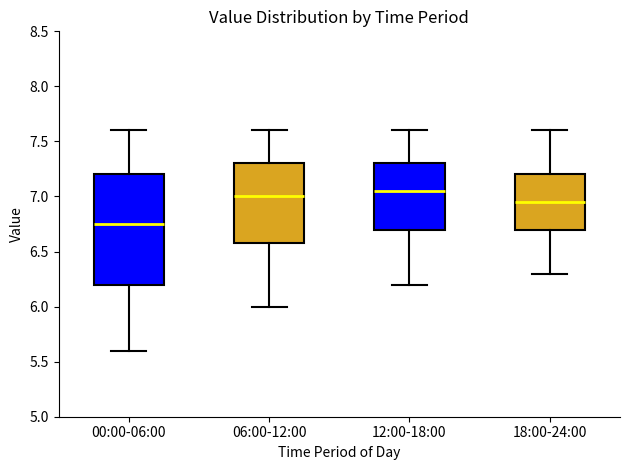

Which box is the tallest, from its lower edge to its upper edge?

00:00-06:00